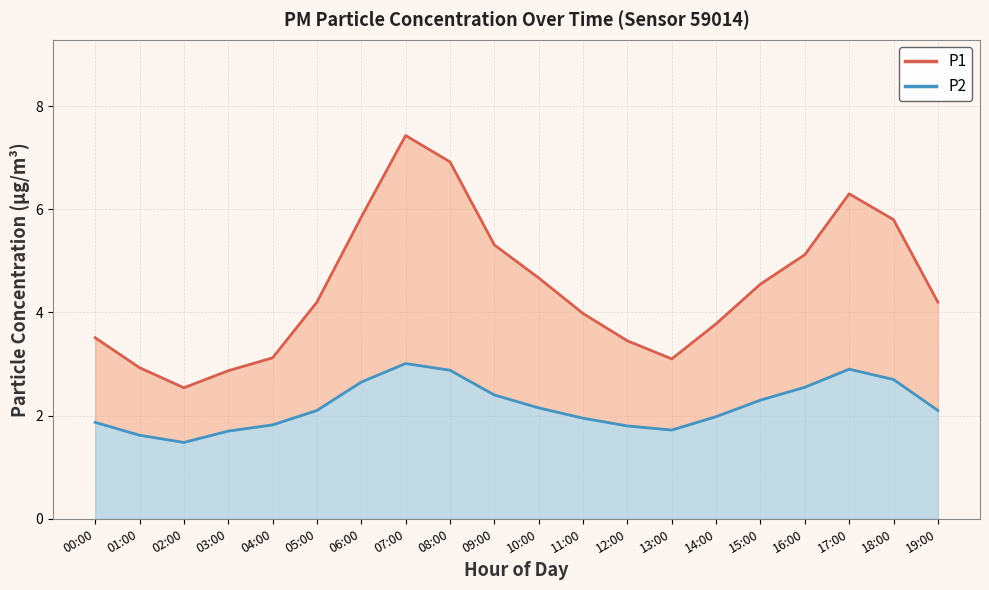

What position from the left is 12:00?

13